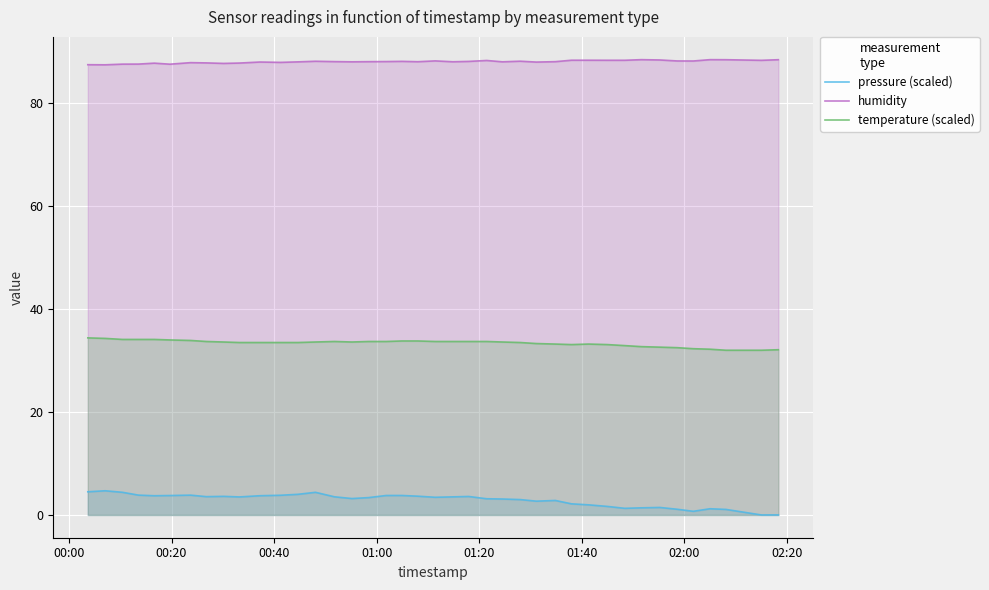

How many data points in humidity are above 88?

27